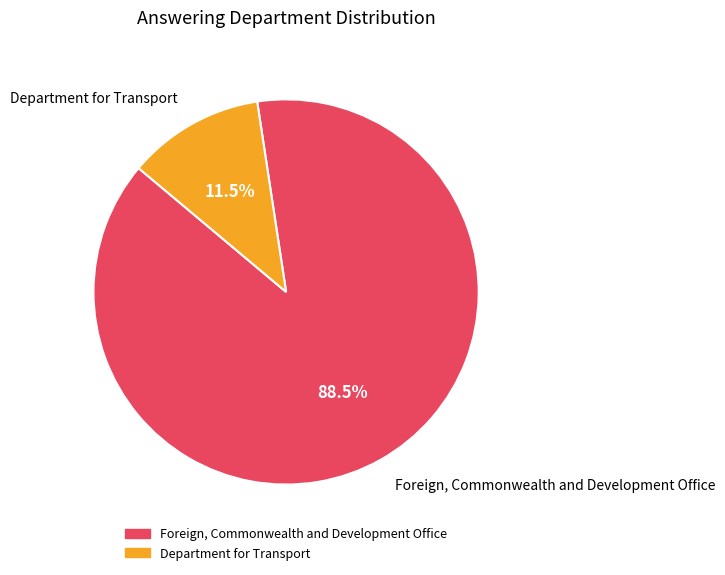

Combined, do Department for Transport and Foreign, Commonwealth and Development Office account for over 50%?

Yes